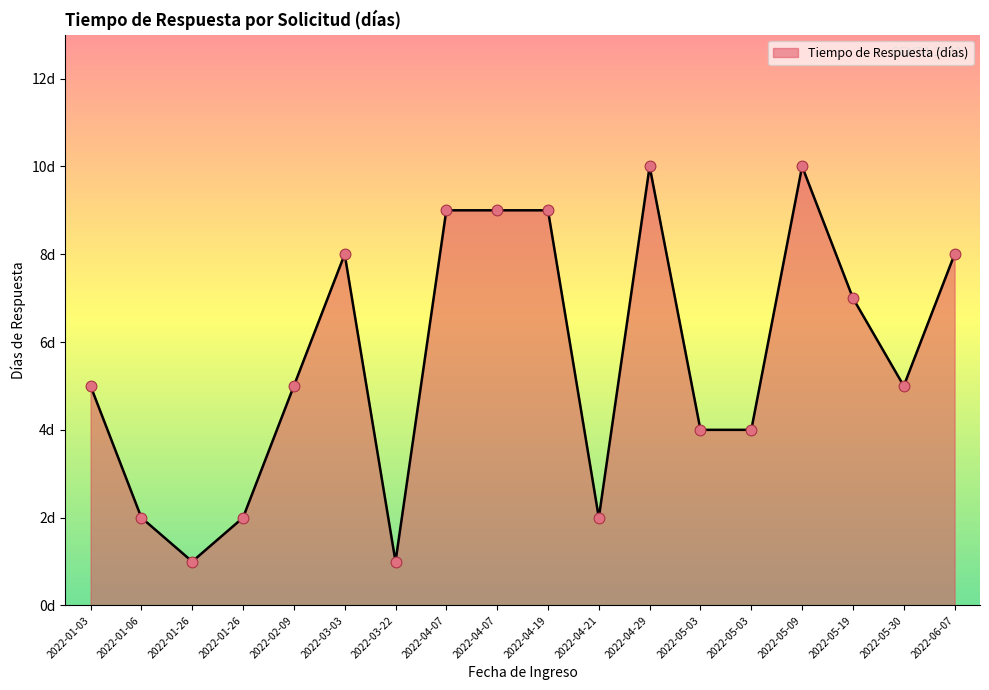

Approximately how many times larger is the value at 2022-03-22 compared to 2022-01-06?

0.5